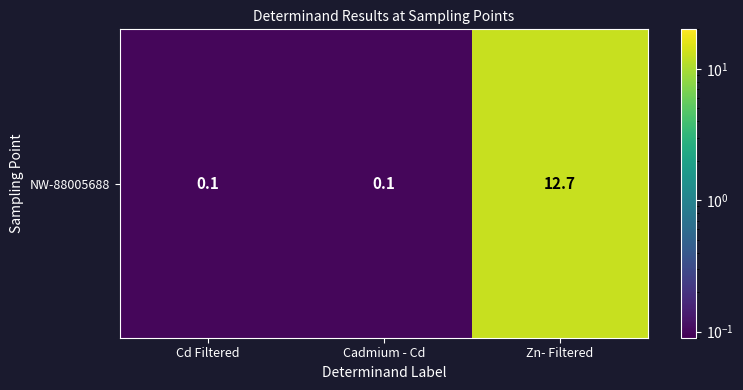

True or false: the data shows 12.7 at Zn- Filtered.

True